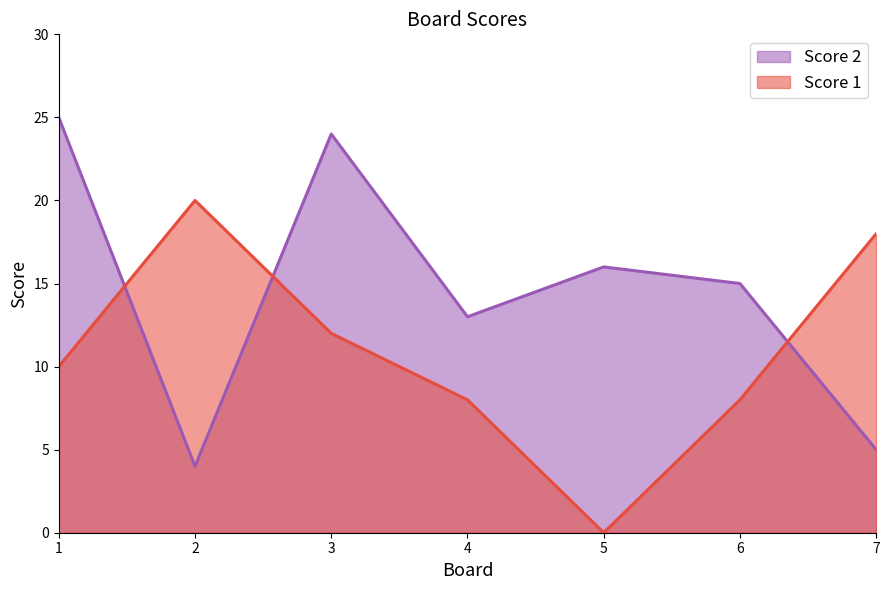

The value of Score 1 at 6 is 3. True or false?

False